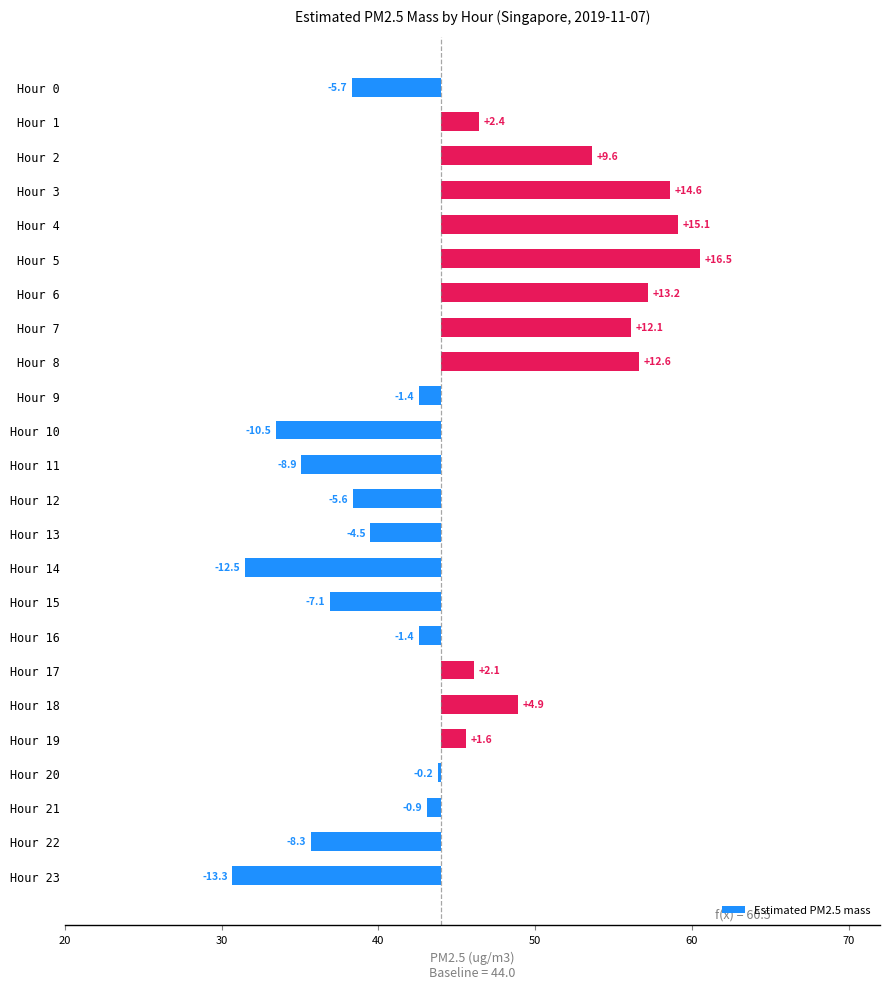

Are the bars horizontal?

Yes